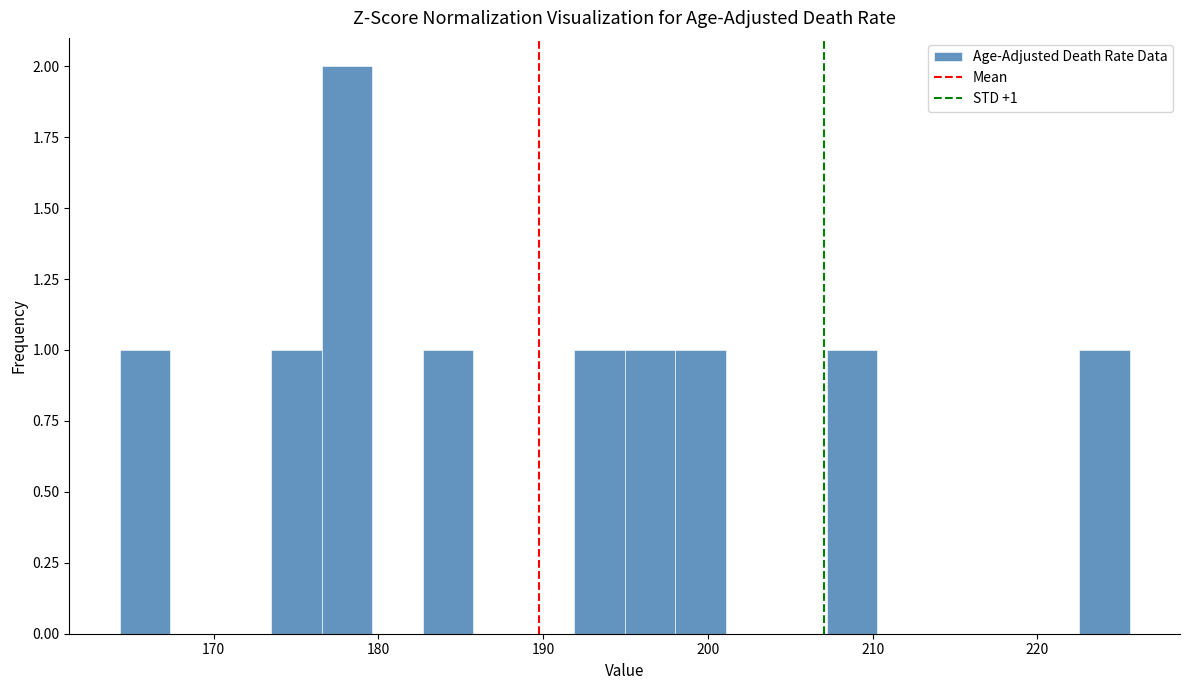

Around what value on the x-axis is the tallest bar? Give the approximate position of its centre, as read against the axis.

178